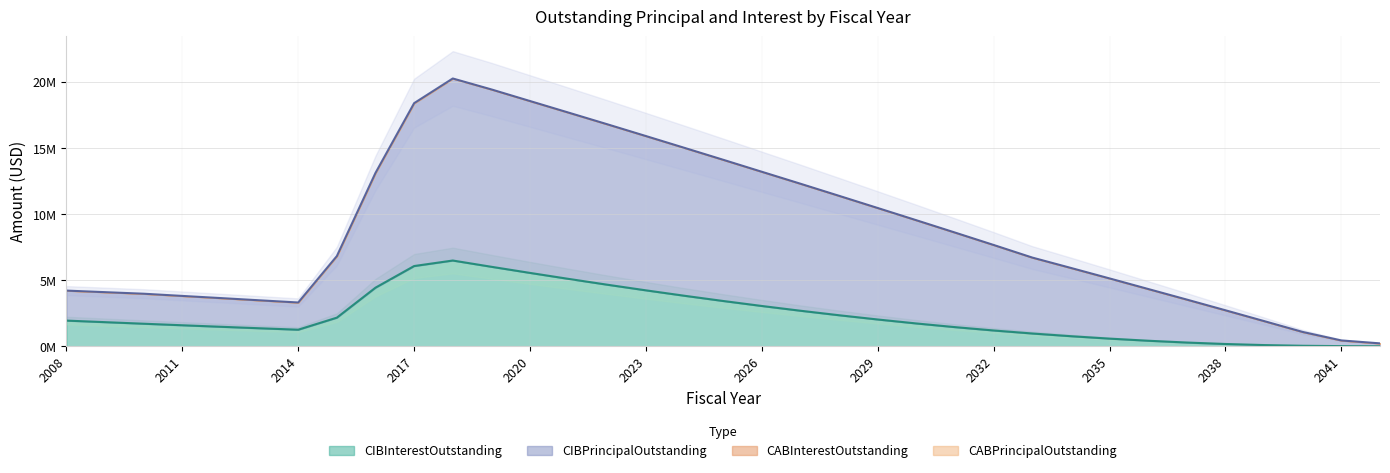

At which category does CIBInterestOutstanding reach its first local valley?

2014